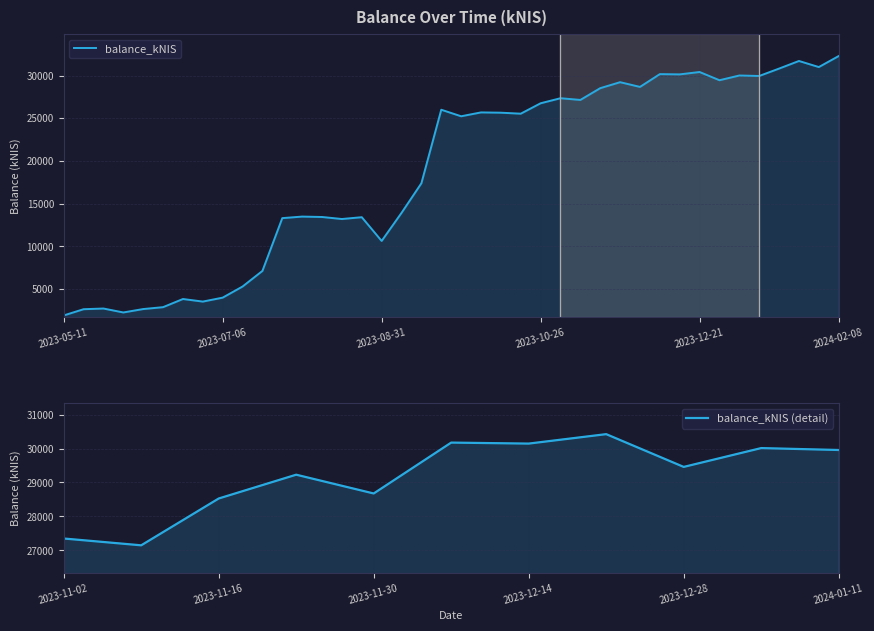

What is the difference between the values at 2023-06-01 and 2024-01-25?

29454.0